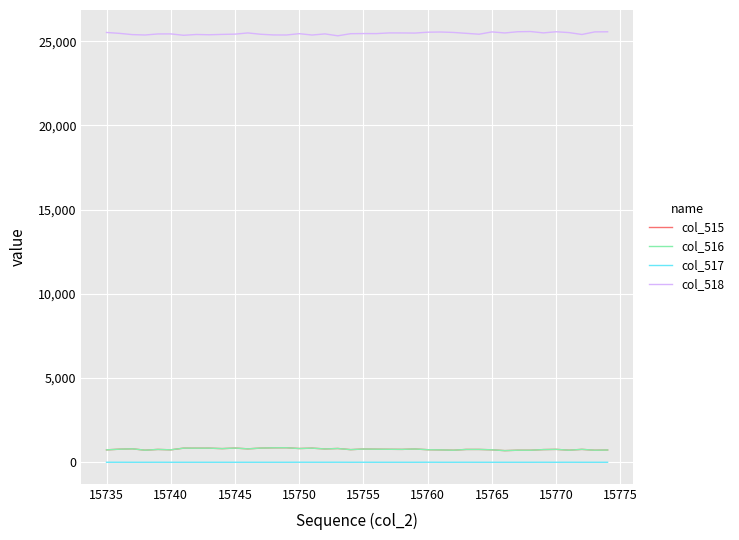

What is the difference between the second highest and minimum values in the col_515 series?

168